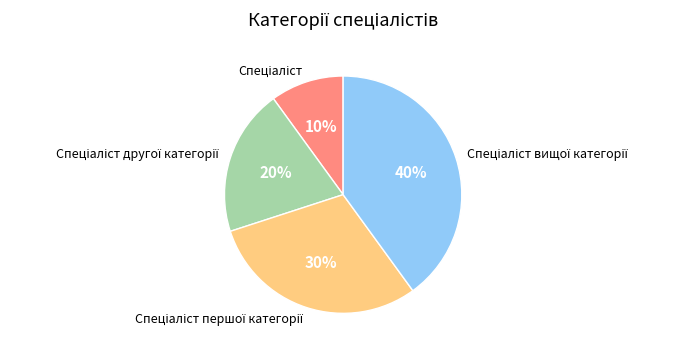

To the nearest percent, what is the average slice percentage?

25%